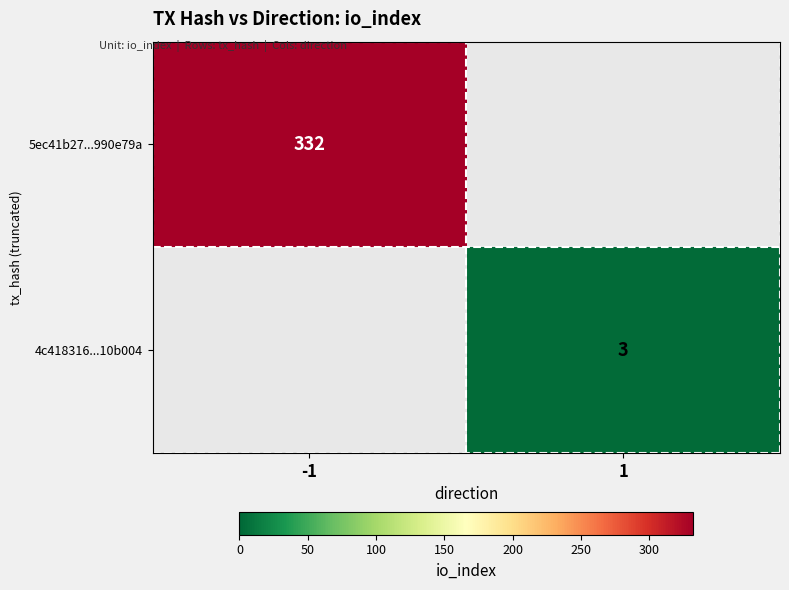

The value of 5ec41b27...990e79a at -1 is 137. True or false?

False